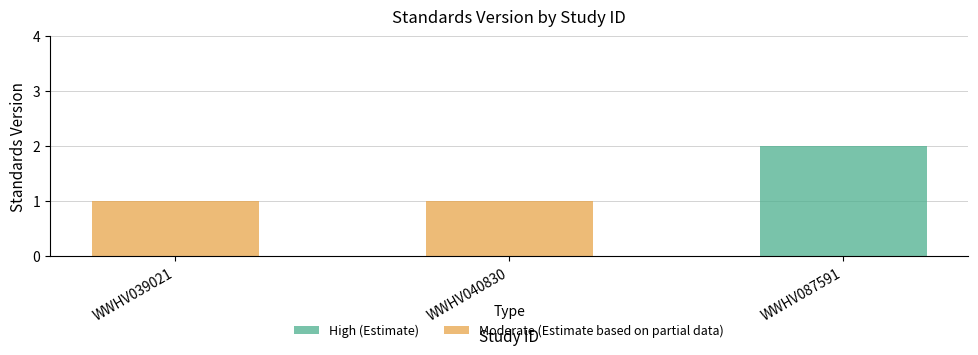

Reading left to right, what are all the values shown in this chart?

1	1	2